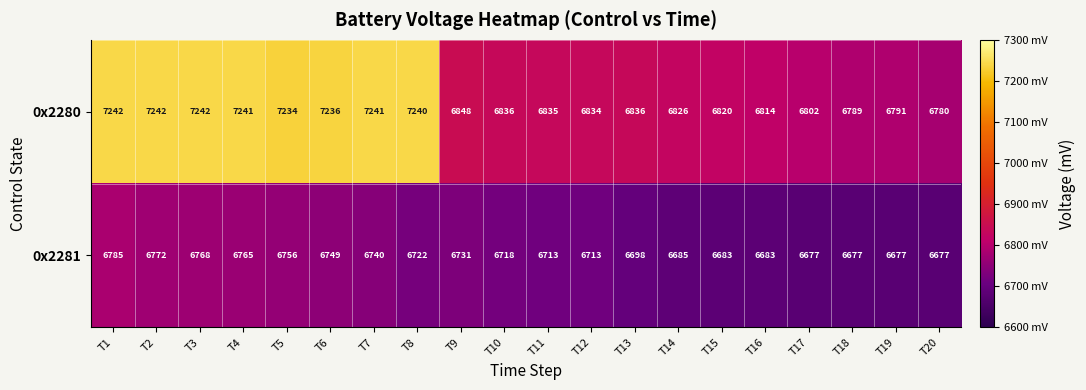

What is the difference between the 0x2281 values at T4 and T17?

88